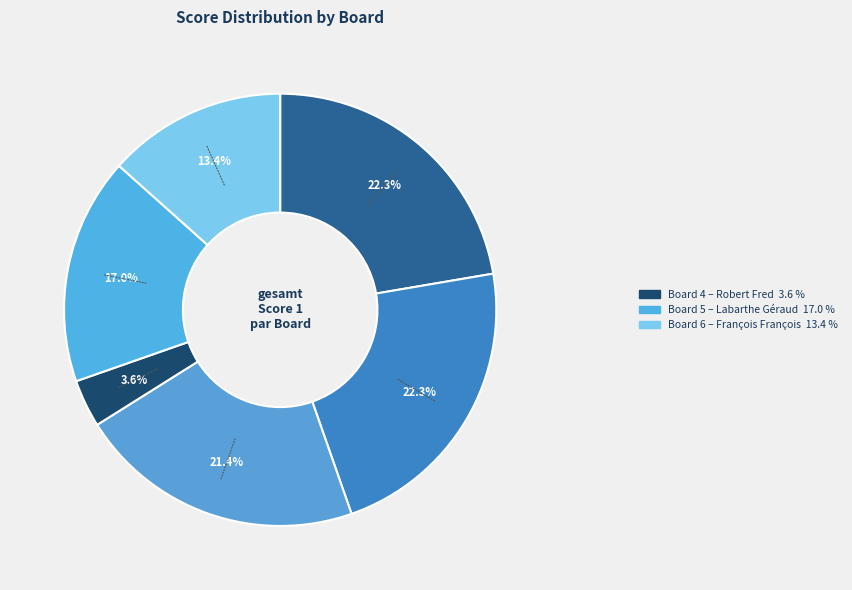

Count the number of slices in the pie.

6